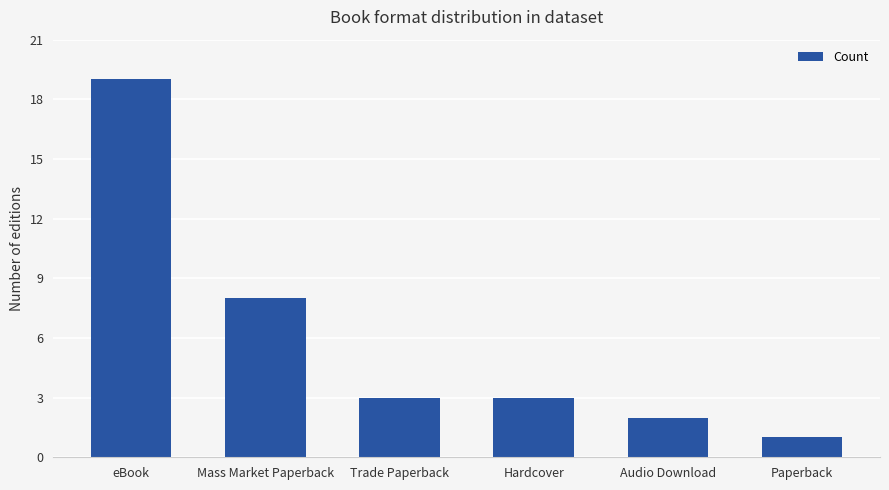

What is the change in value from Audio Download to Paperback?

-1